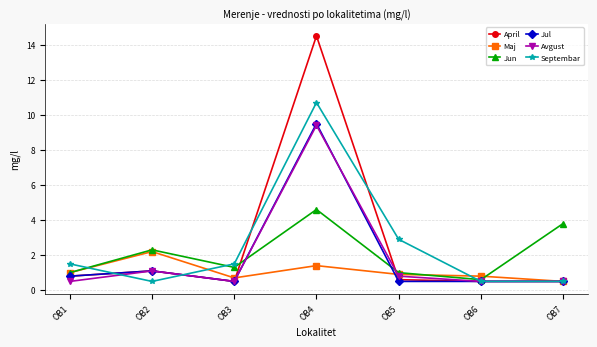

True or false: Avgust has a value of 1.1 at OB2.

True